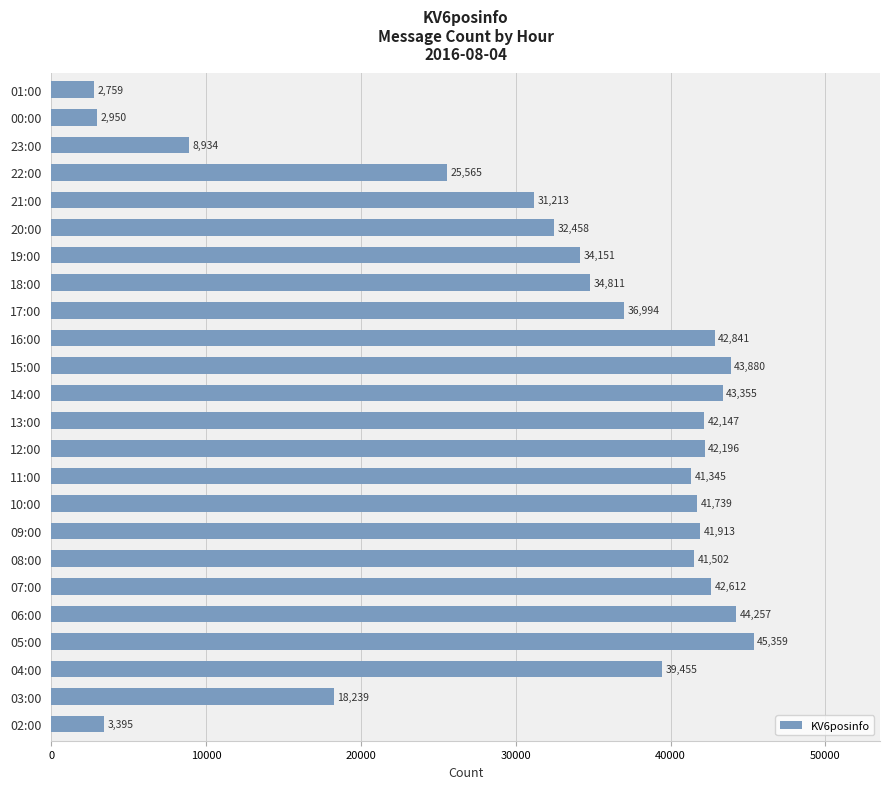

Count the number of categories in the chart.

24